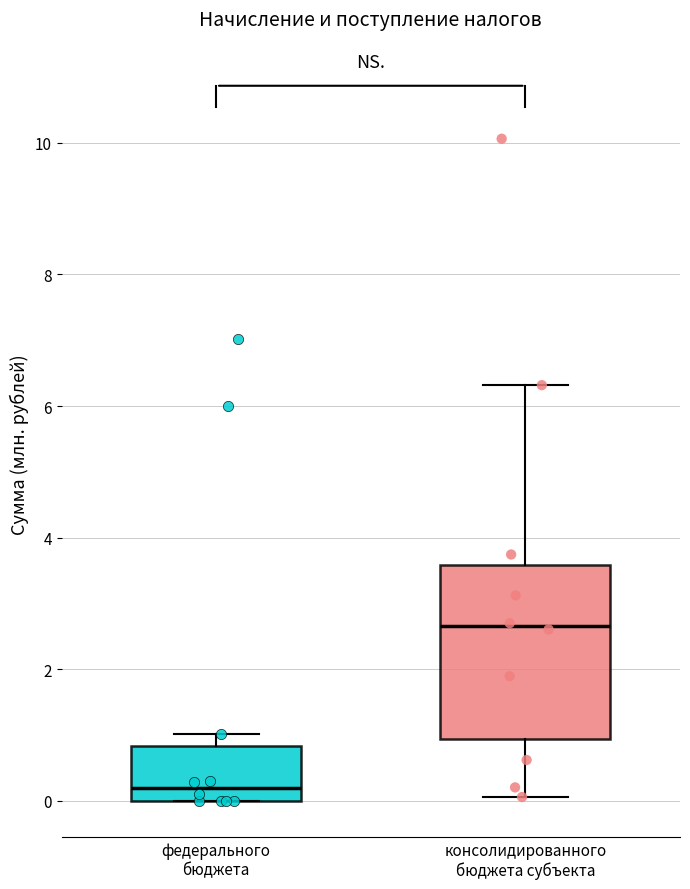

Where does the lower whisker of the box for консолидированного бюджета субъекта end on the y-axis? The values are not printed on the chart, so give them approximately, as read against the axis.

0.0